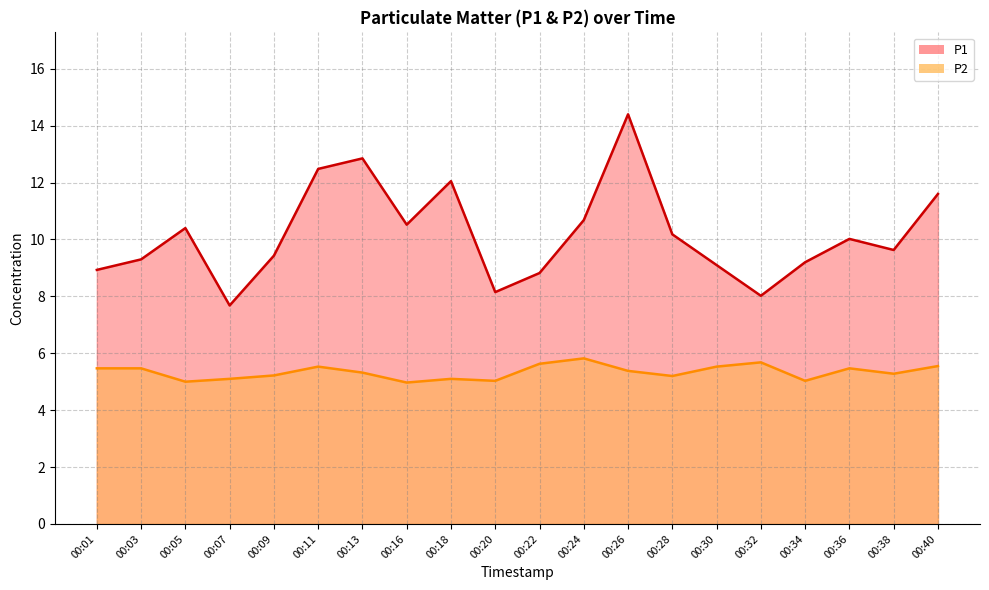

At which category is the sum across all series the highest?

00:26